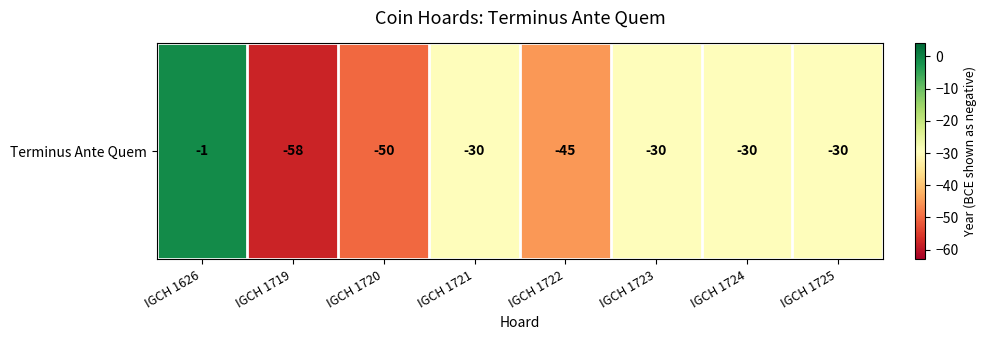

Reading left to right, extract all data points from this chart.

IGCH 1626=-1	IGCH 1719=-58	IGCH 1720=-50	IGCH 1721=-30	IGCH 1722=-45	IGCH 1723=-30	IGCH 1724=-30	IGCH 1725=-30